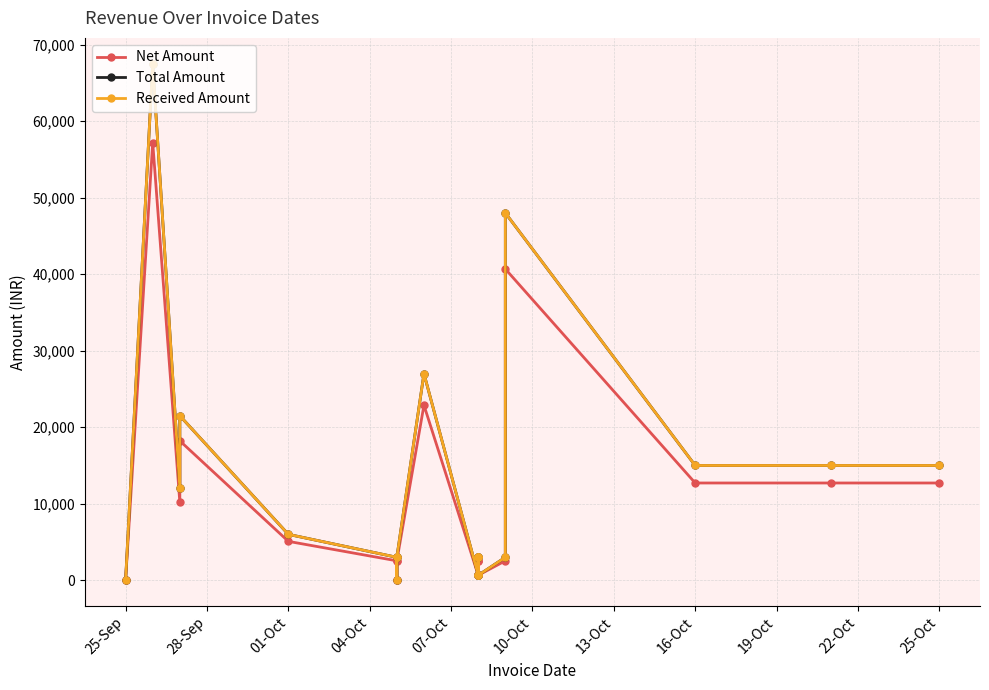

What is the difference between the Total Amount values at 25-Sep and 10-Oct?

2999.0